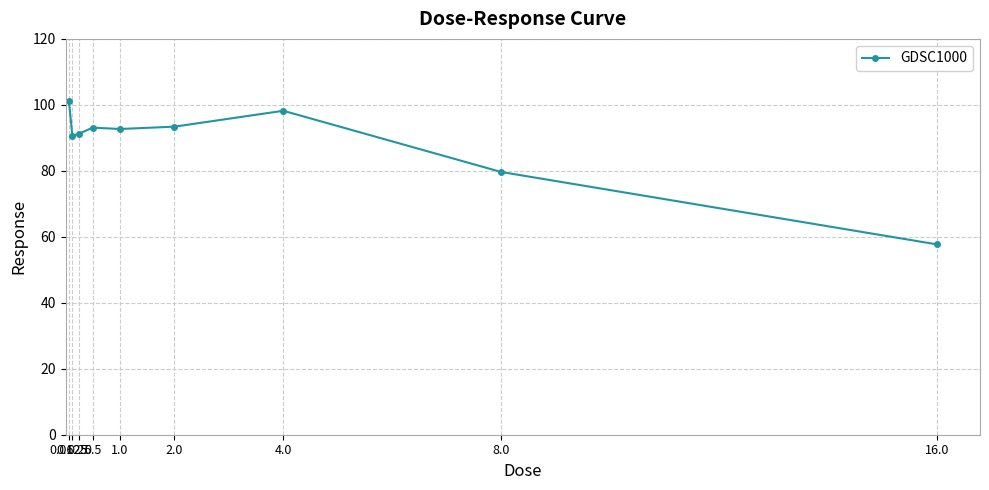

At which label does the data first exceed 92?

0.0625